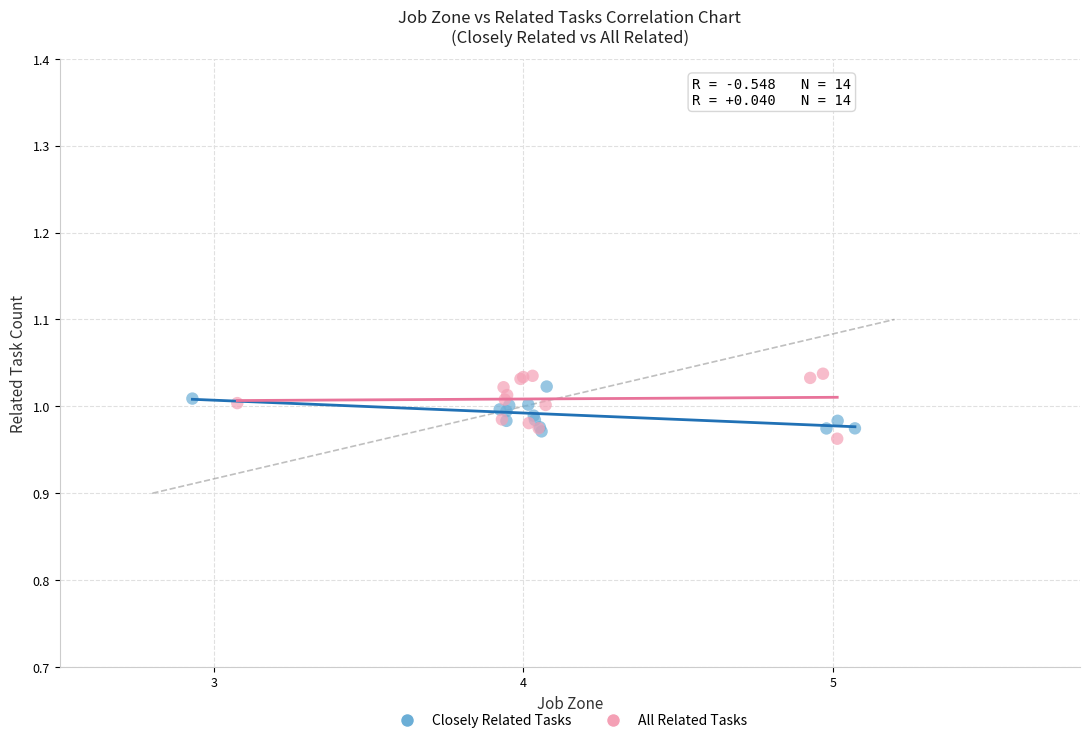

Which series has the largest Y range (max minus min)?

All Related Tasks